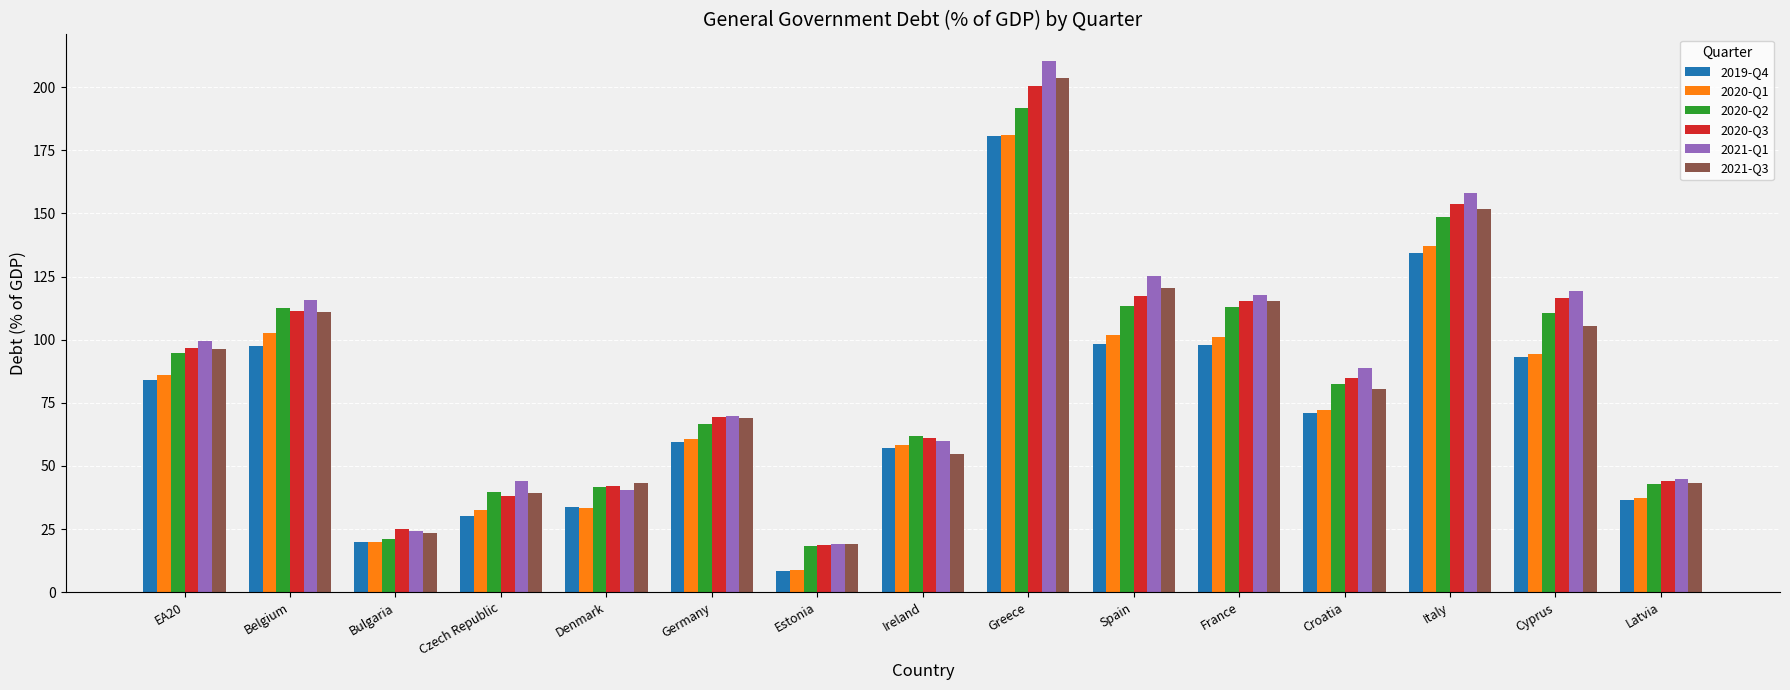

What are all the series names shown in the legend?

2019-Q4, 2020-Q1, 2020-Q2, 2020-Q3, 2021-Q1, 2021-Q3